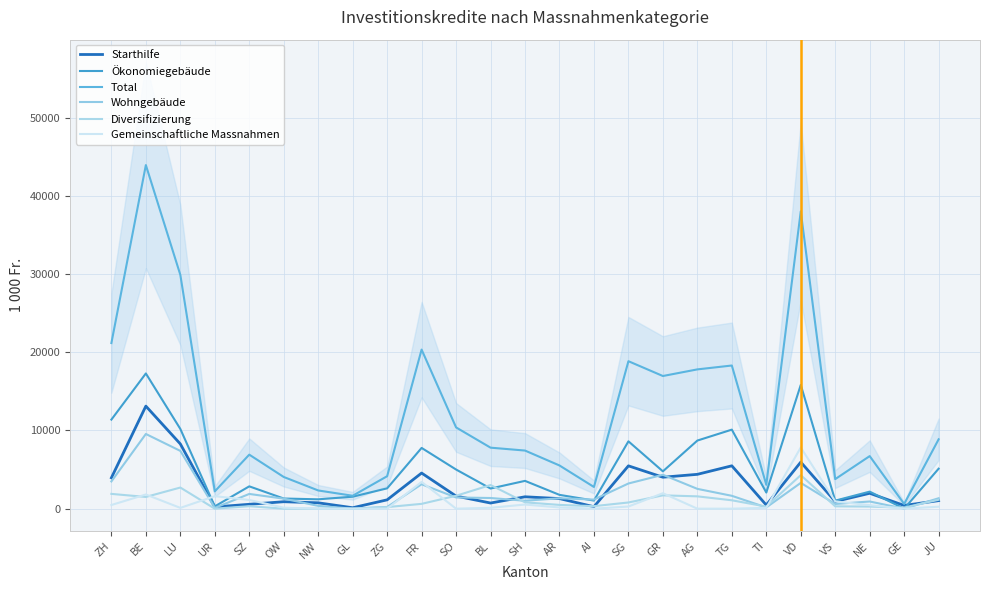

Which series has the widest spread of values?

Total